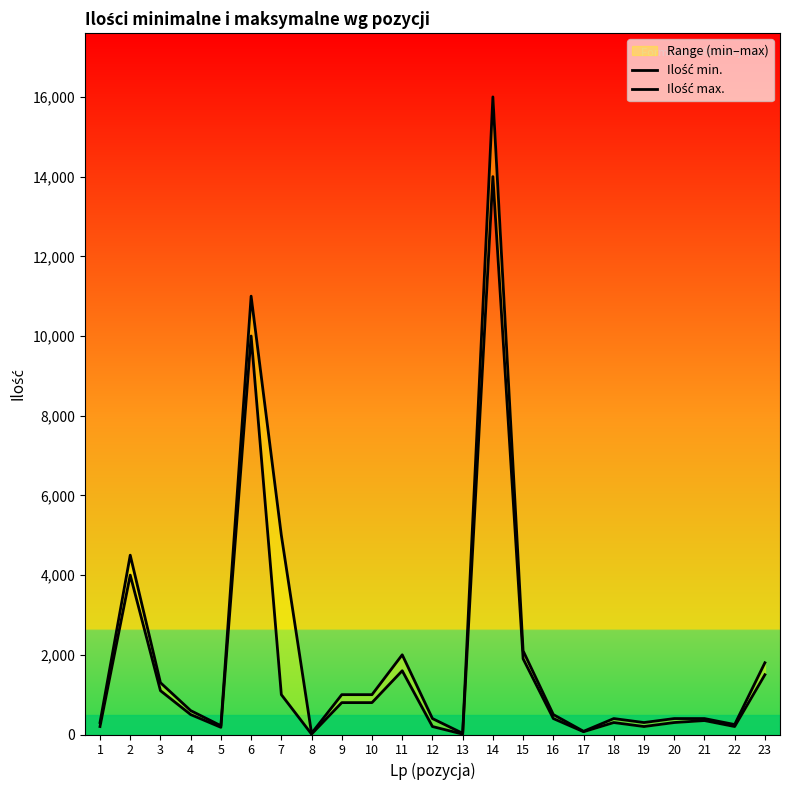

What is the approximate value of Ilość max. at 22, to the nearest 50?

250